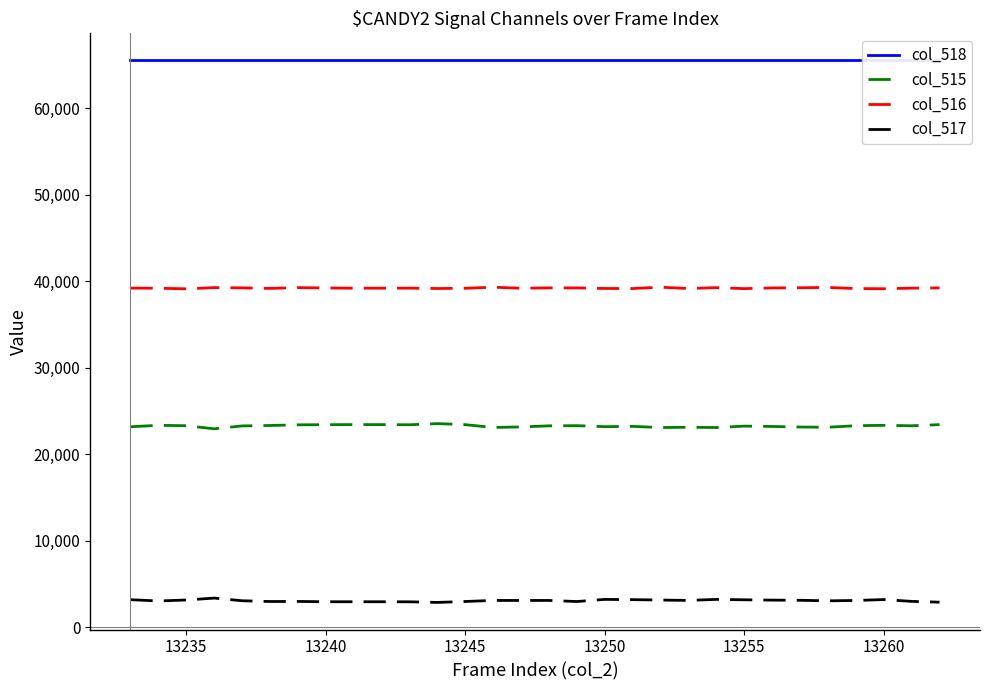

List the series in order of their overall mean, lowest first.

col_517, col_515, col_516, col_518